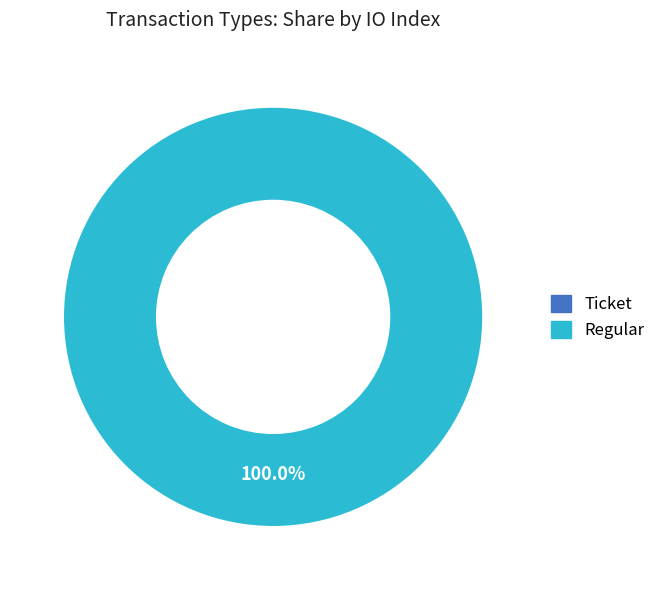

Do Regular and Ticket together represent more than half of the pie?

Yes